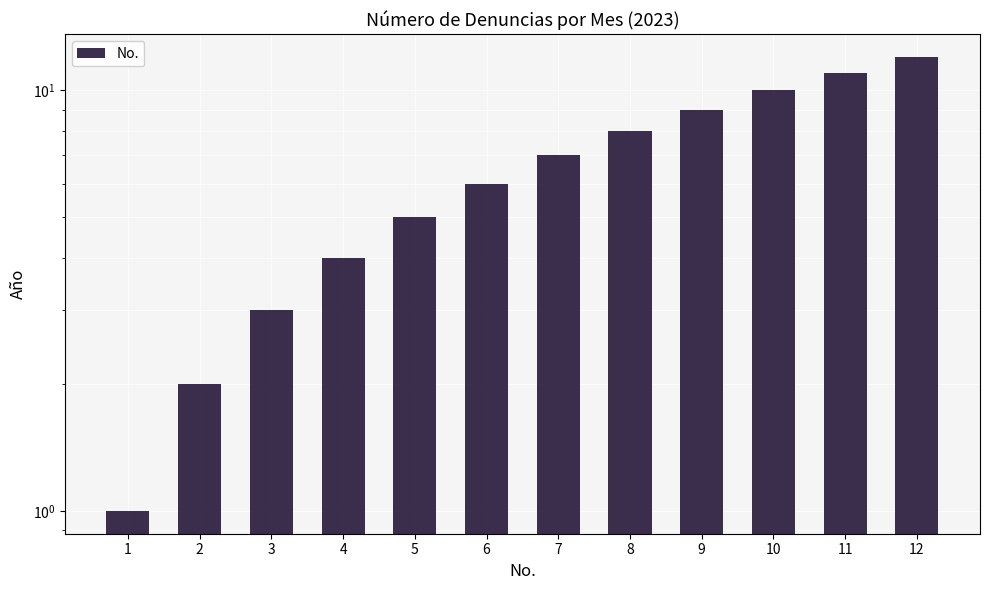

Rank the categories by value from lowest to highest.

1, 2, 3, 4, 5, 6, 7, 8, 9, 10, 11, 12